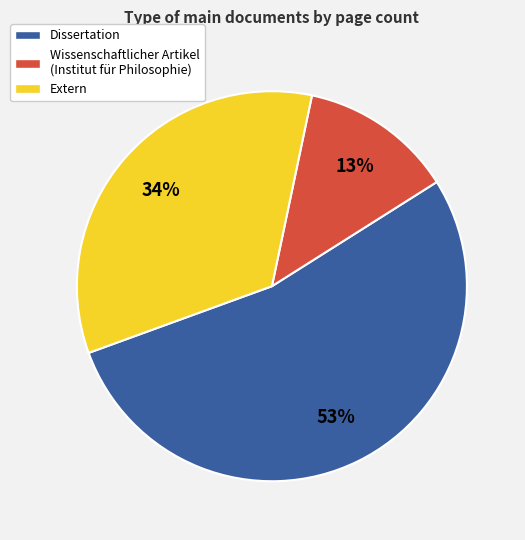

Combined, do Dissertation and Wissenschaftlicher Artikel (Institut für Philosophie) account for over 50%?

Yes